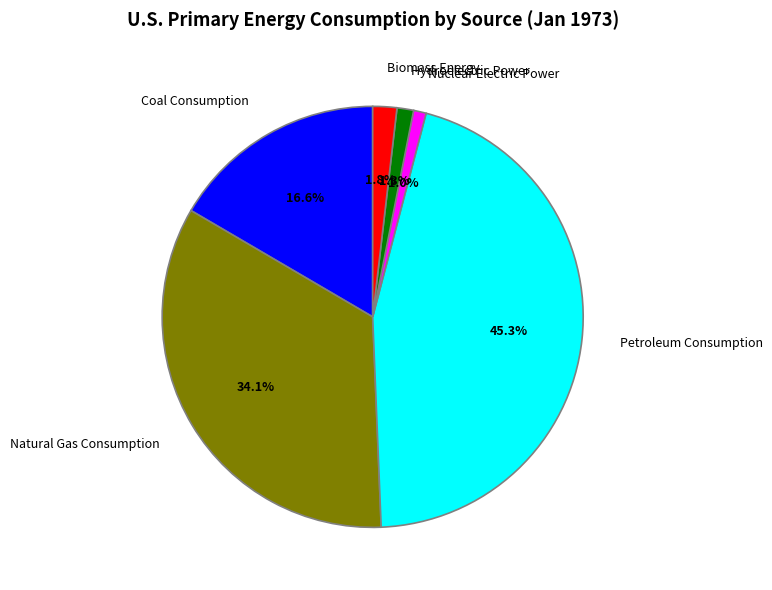

To the nearest percent, what is the difference between the largest and smallest slice percentages?

44%